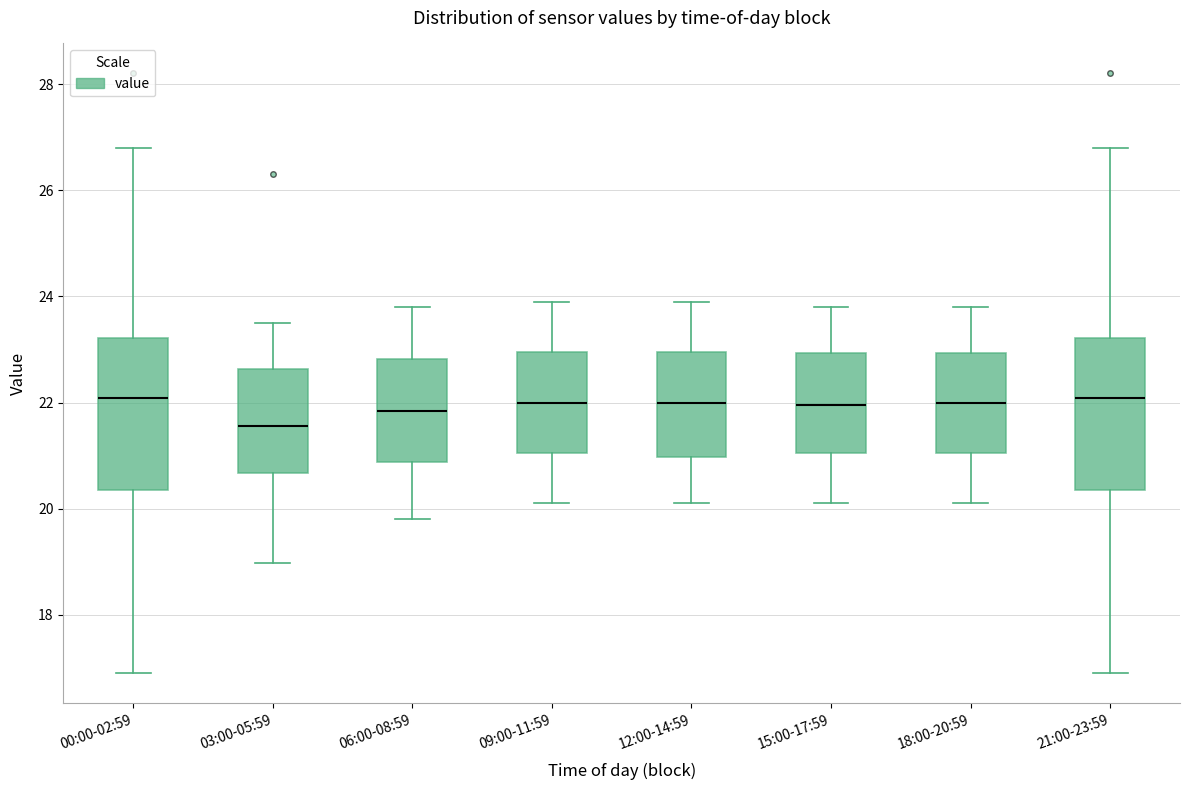

Reading left to right, transcribe this box plot: for each box, give where its median line is, the range the box spans, and where its two whiskers end, as read against the y-axis. The values are not printed on the chart, so give them approximately, as read against the axis.

00:00-02:59: median 22.0, box 20.4 to 23.2, whiskers 17.0 to 26.8
03:00-05:59: median 21.6, box 20.6 to 22.6, whiskers 19.0 to 23.6
06:00-08:59: median 21.8, box 20.8 to 22.8, whiskers 19.8 to 23.8
09:00-11:59: median 22.0, box 21.0 to 23.0, whiskers 20.2 to 24.0
12:00-14:59: median 22.0, box 21.0 to 23.0, whiskers 20.2 to 24.0
15:00-17:59: median 22.0, box 21.0 to 23.0, whiskers 20.2 to 23.8
18:00-20:59: median 22.0, box 21.0 to 23.0, whiskers 20.2 to 23.8
21:00-23:59: median 22.0, box 20.4 to 23.2, whiskers 17.0 to 26.8